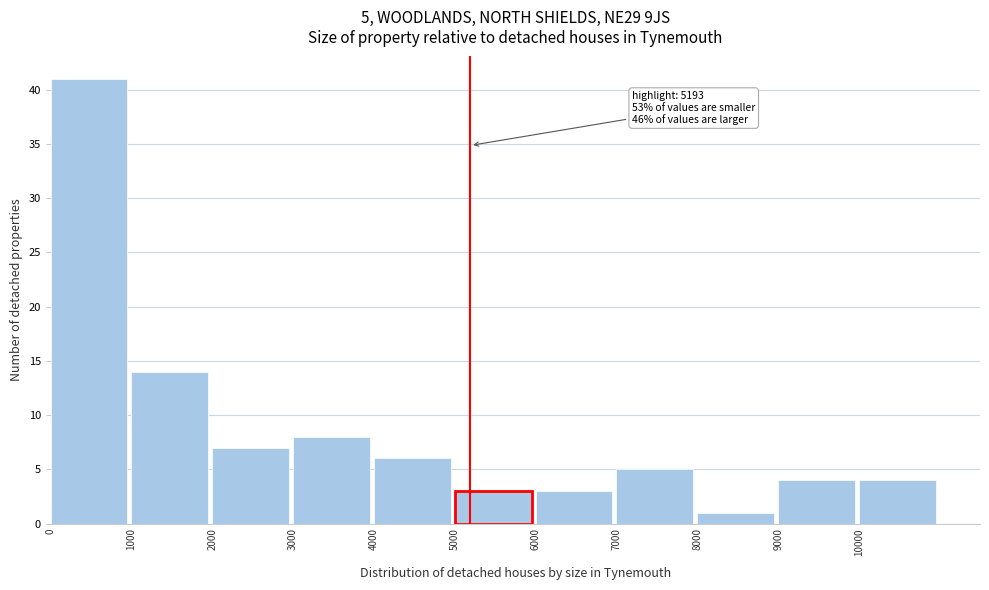

Which range on the x-axis has the tallest bar?

0 to 1000